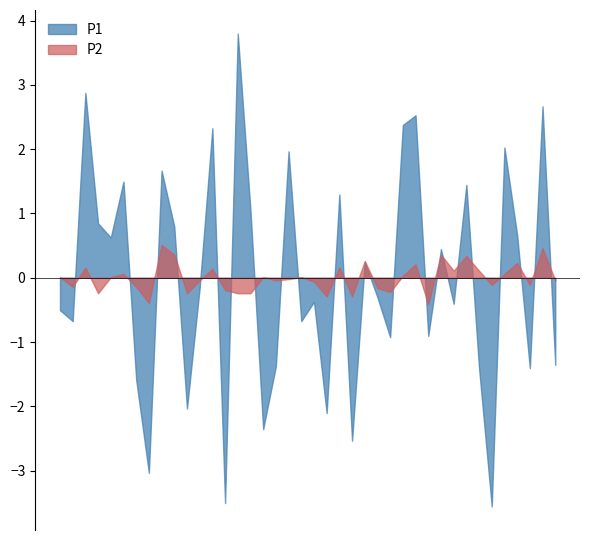

True or false: P2 has a value of 6.2 at 00:51.

False